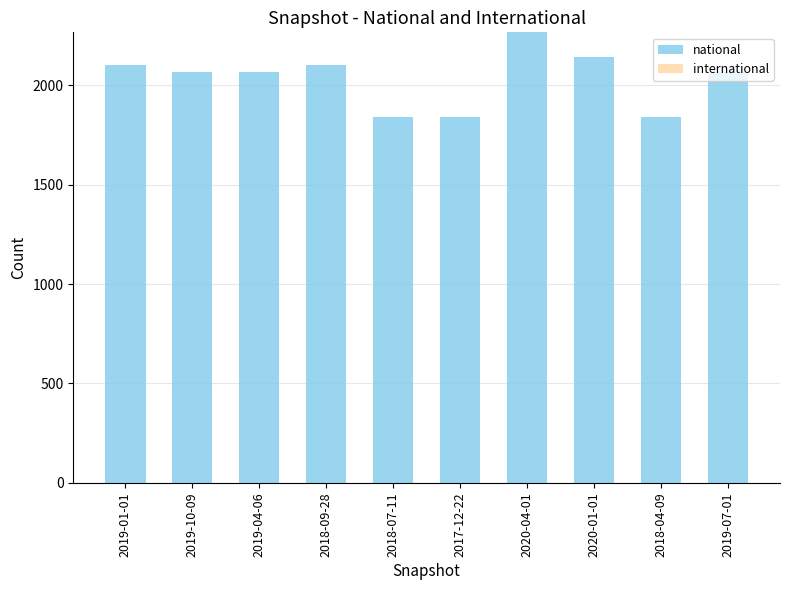

Which label corresponds to the largest value in the chart?

2020-04-01